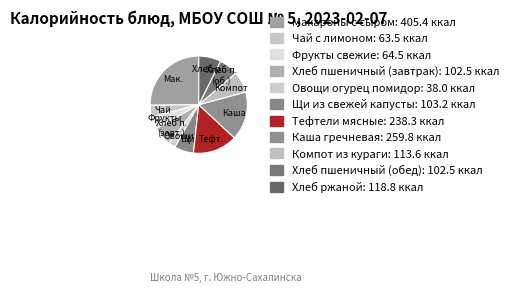

Which category has the biggest portion of the pie?

Макароны с сыром